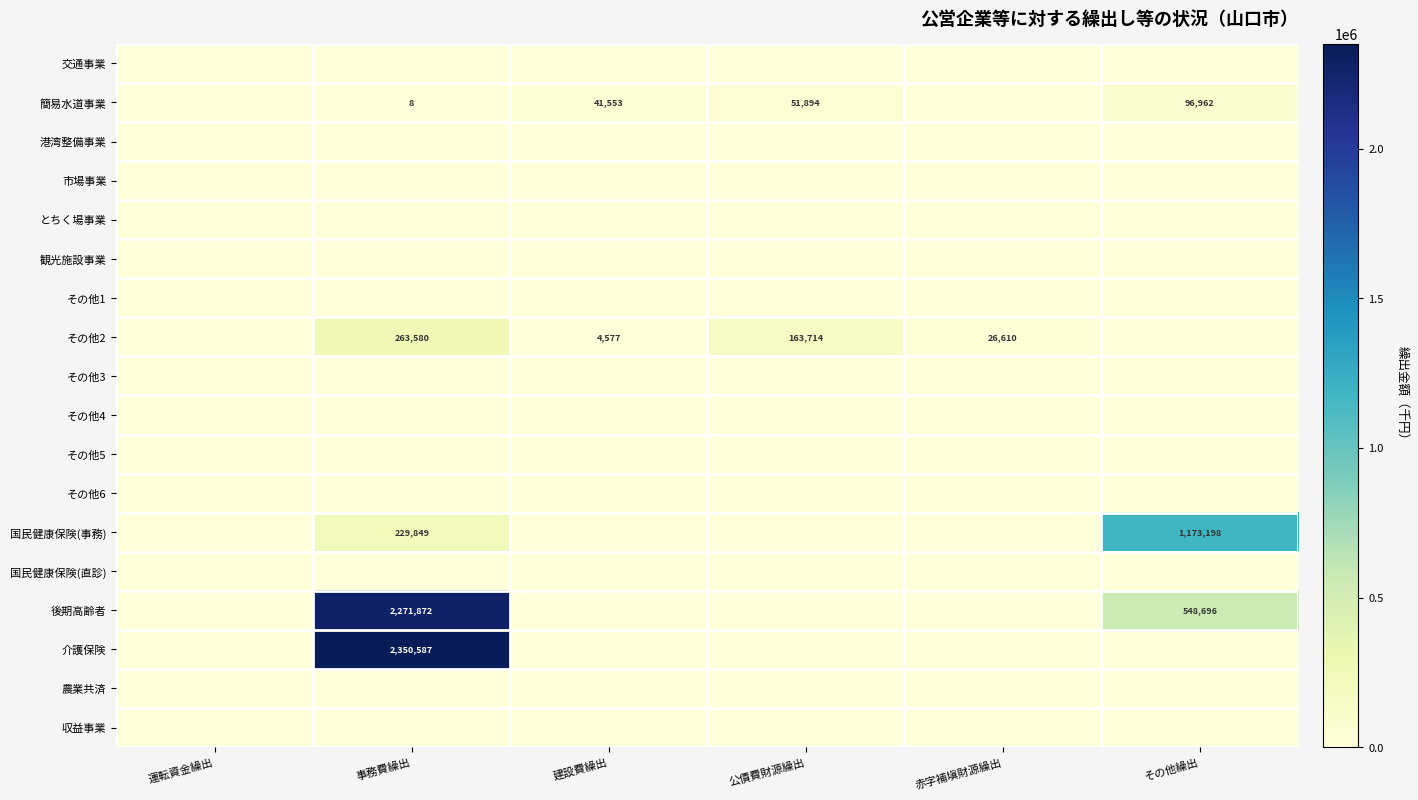

What is the difference between the その他2 values at 公債費財源繰出 and 建設費繰出?

159137